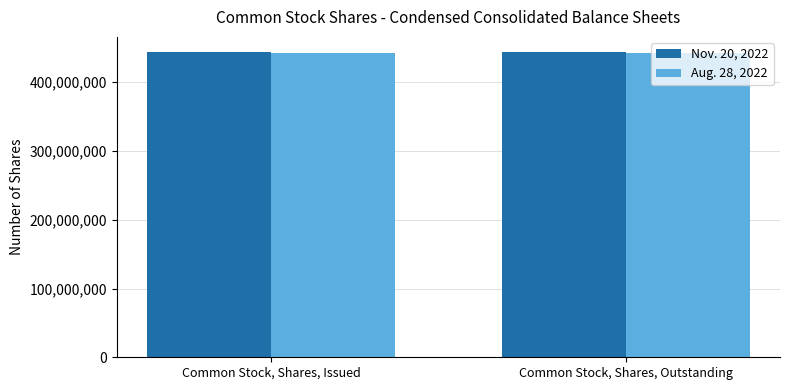

List the series in order of their peak value, lowest first.

Aug. 28, 2022, Nov. 20, 2022